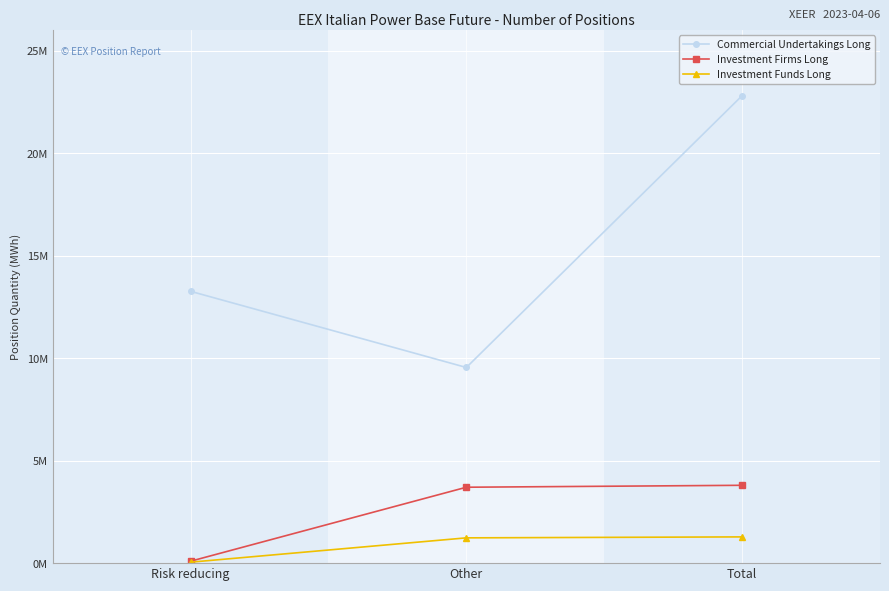

Which series has the largest range (max minus min)?

Commercial Undertakings Long